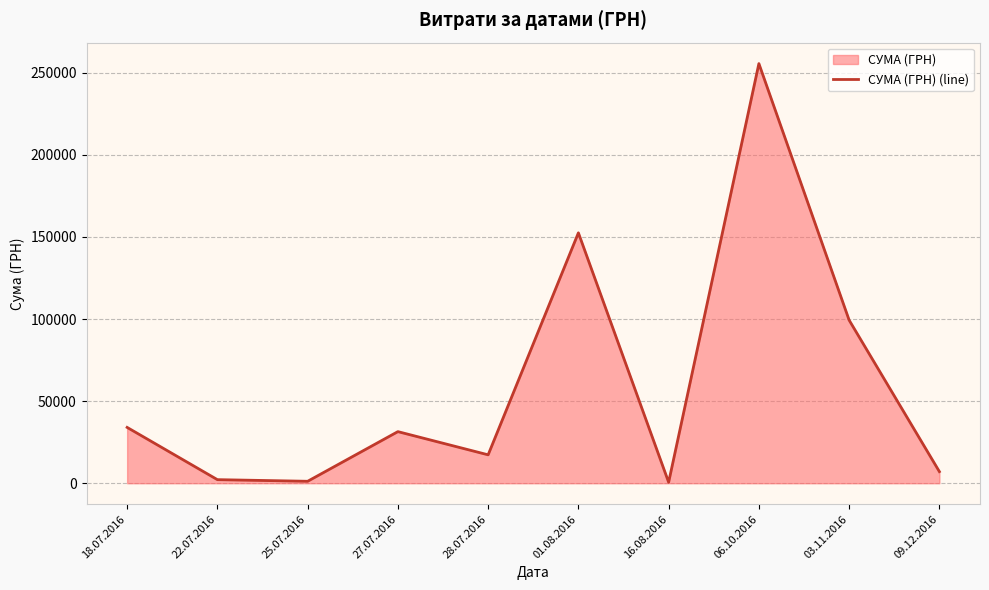

The chart shows a value of 99317.8 at 03.11.2016. True or false?

True